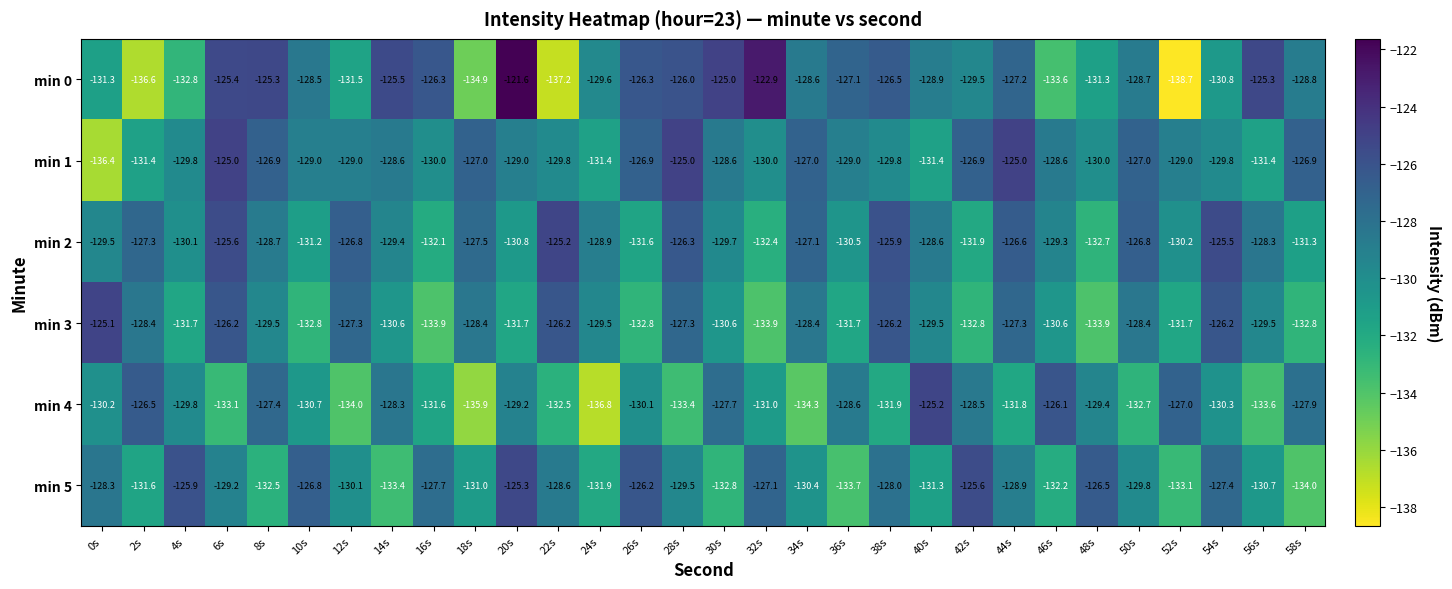

Read the min 4 value at 12s.

-134.0